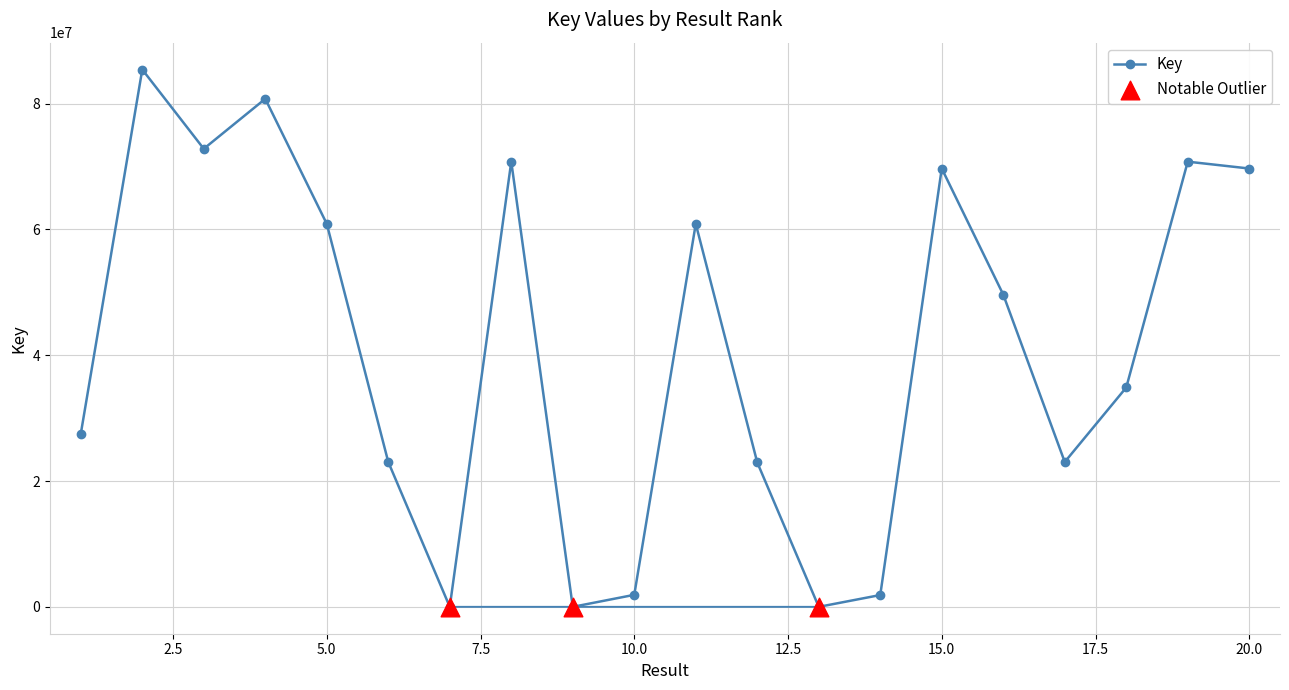

What is the change in value from 16 to 19?

+21137958